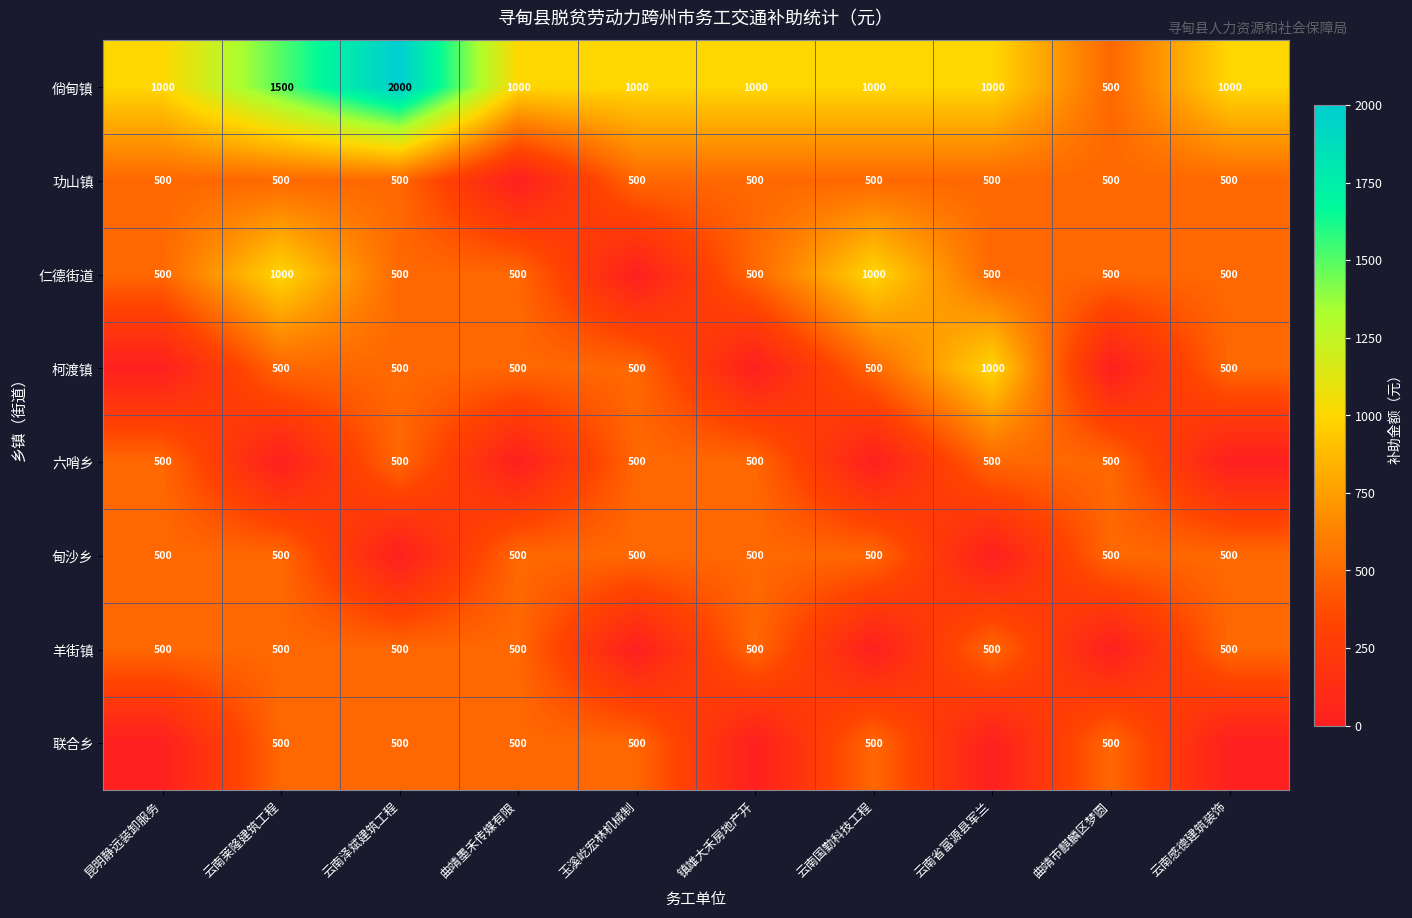

What is the average value of the 倘甸镇 series?

1100